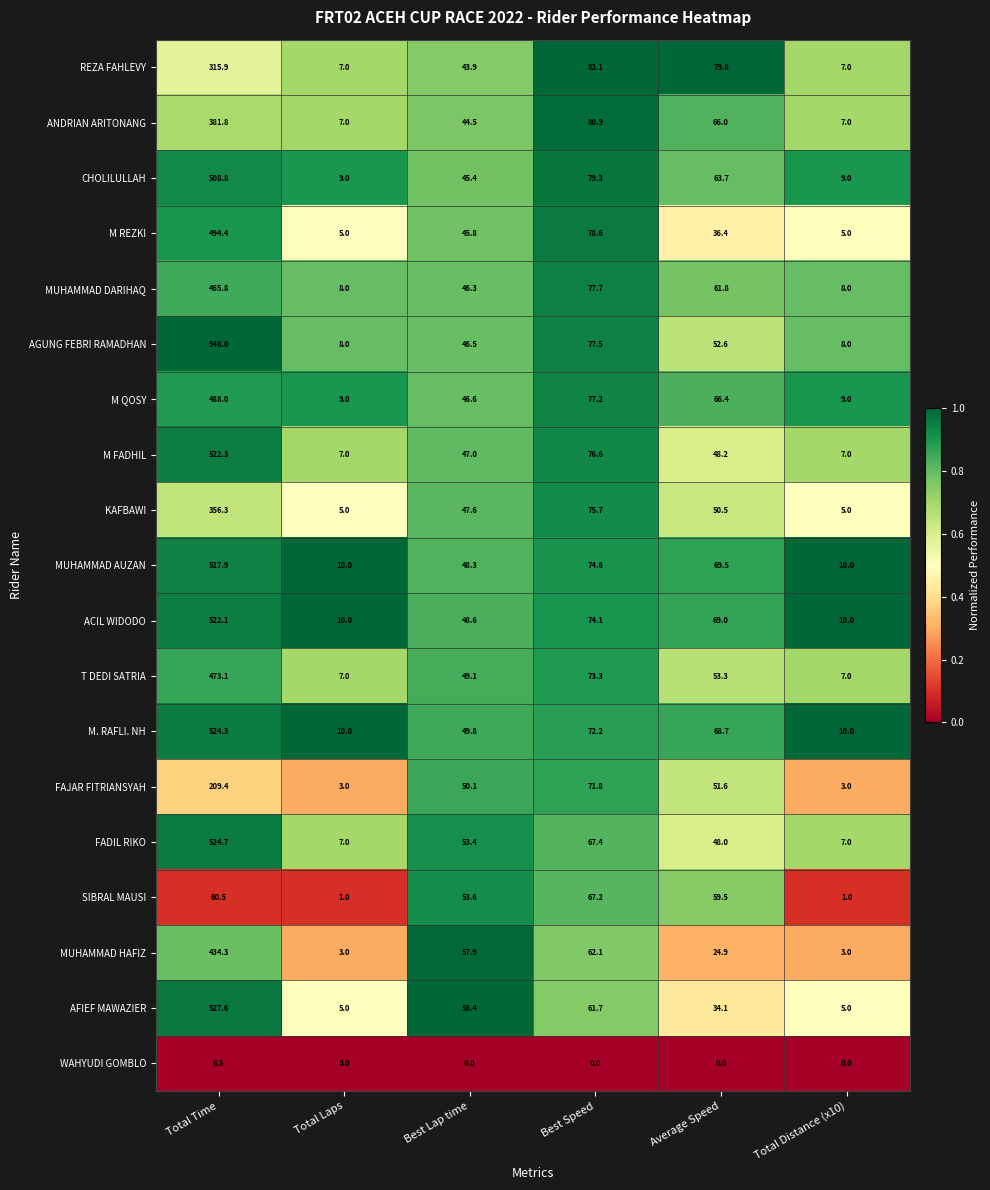

At Best Speed, list the series in order from largest to smallest.

REZA FAHLEVY, ANDRIAN ARITONANG, CHOLILULLAH, M REZKI, MUHAMMAD DARIHAQ, AGUNG FEBRI RAMADHAN, M QOSY, M FADHIL, KAFBAWI, MUHAMMAD AUZAN, ACIL WIDODO, T DEDI SATRIA, M. RAFLI. NH, FAJAR FITRIANSYAH, FADIL RIKO, SIBRAL MAUSI, MUHAMMAD HAFIZ, AFIEF MAWAZIER, WAHYUDI GOMBLO